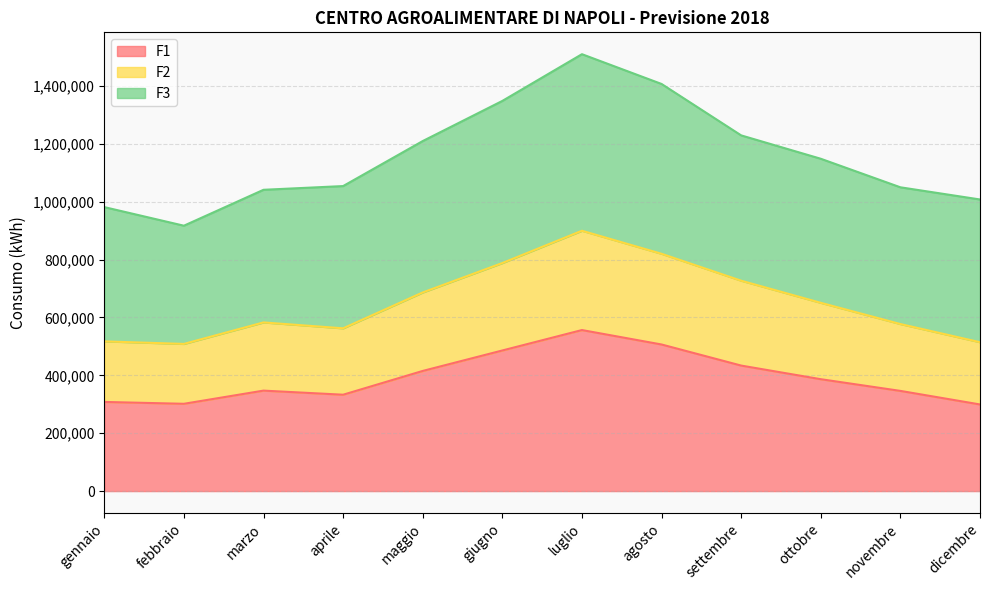

True or false: F1 has a value of 506580 at agosto.

True